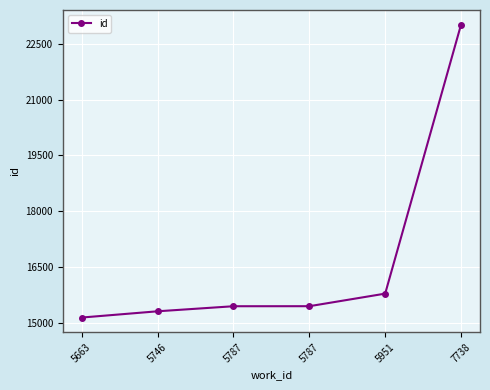

What is the sum of all values?

100119